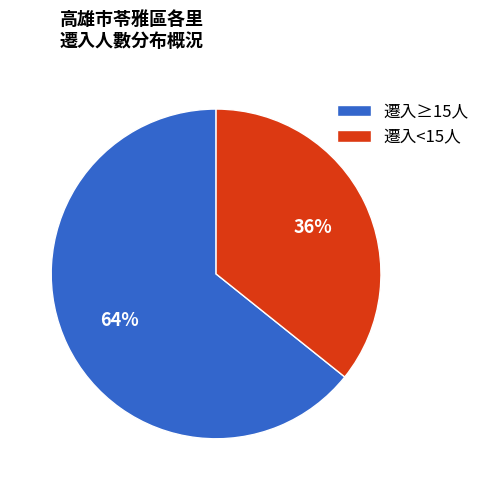

What percentage is the 遷入≥15人 slice, to the nearest percent?

64%